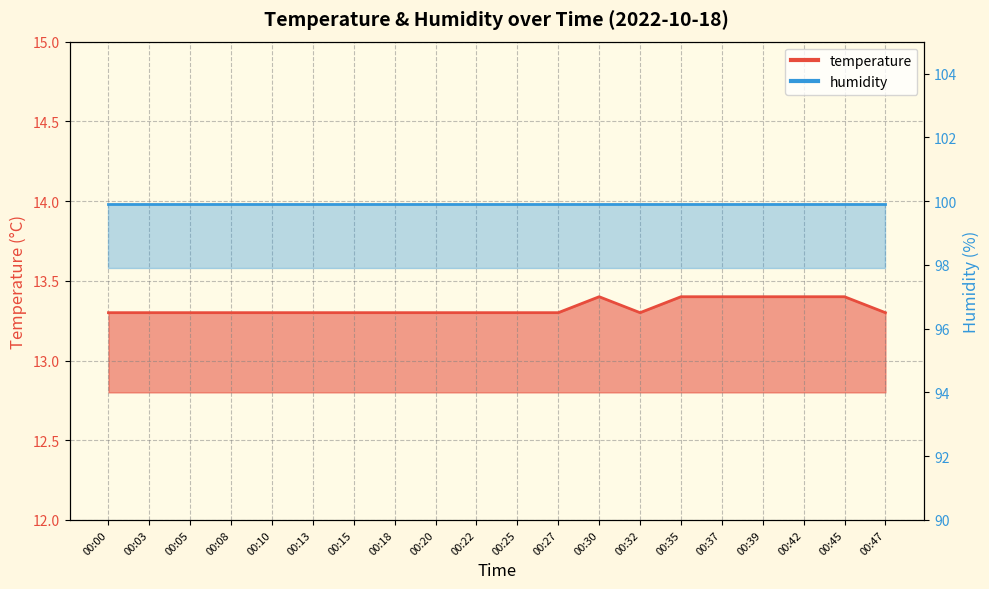

Which has a higher value, 00:13 or 00:18?

00:13